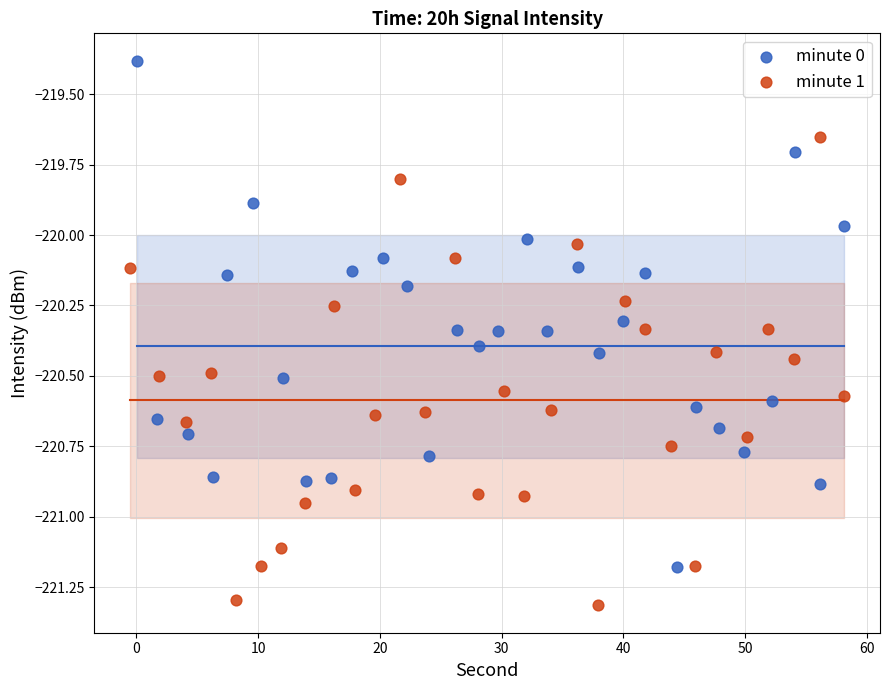

Which series reaches the minimum Y coordinate?

minute 1